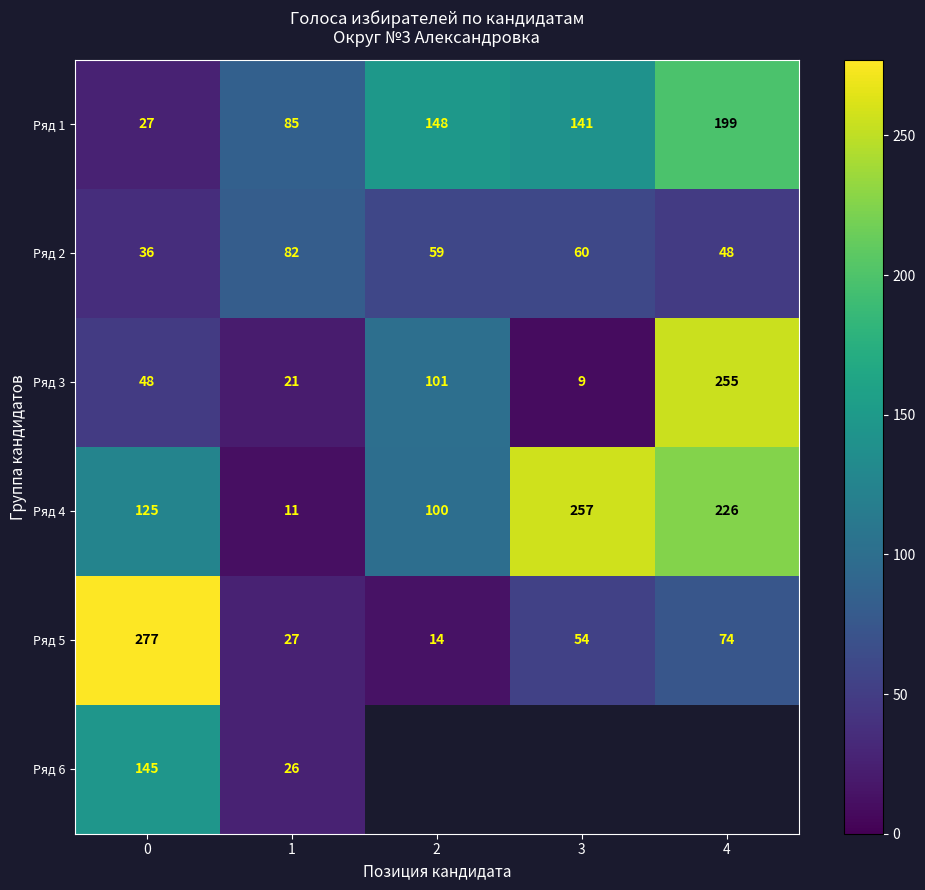

What value does the Ряд 3 series have at 4?

255.0